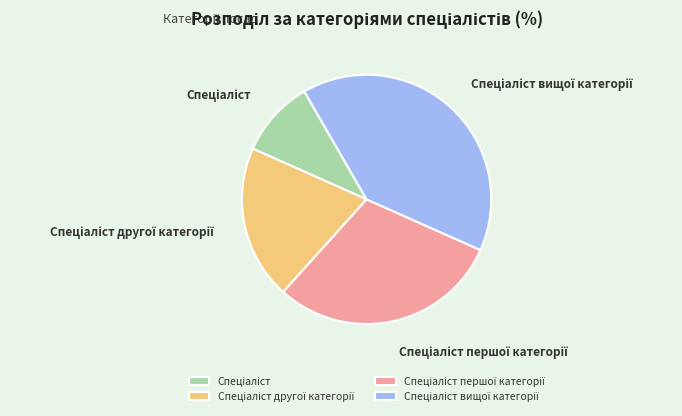

Count the number of slices in the pie.

4